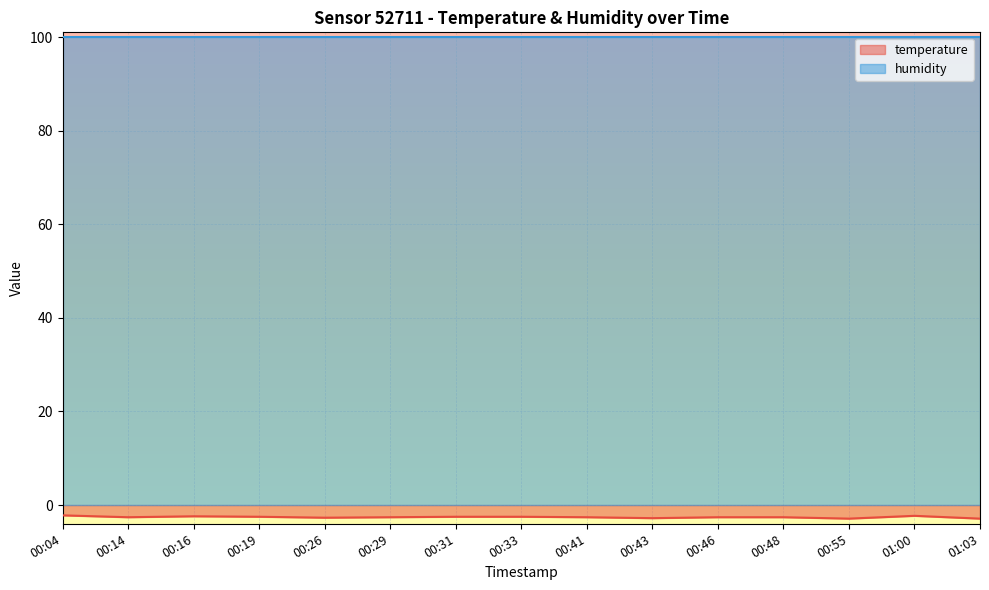

Where is the data nearest to the value -2?

00:04